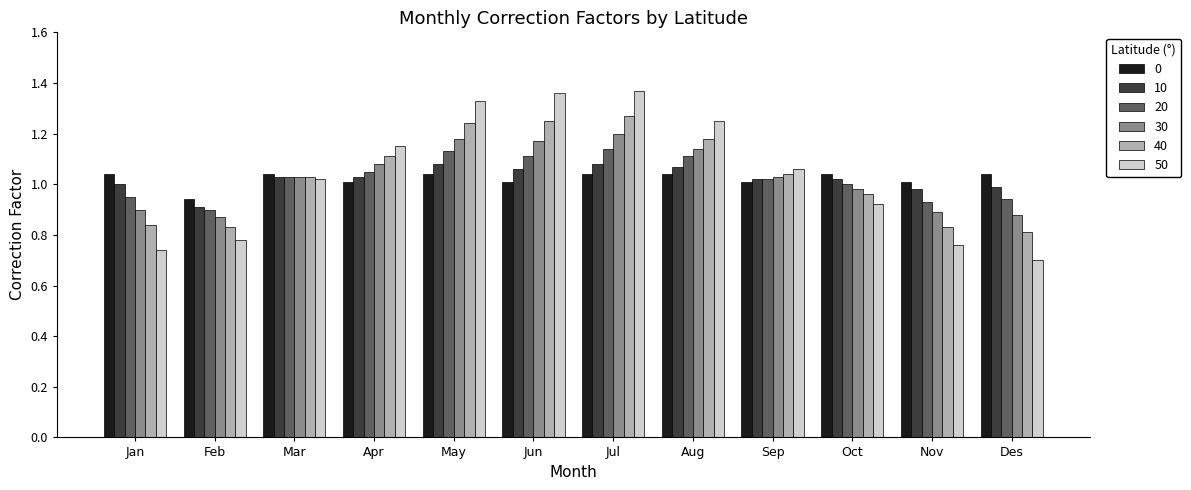

What is the difference between the highest and lowest values at Oct?

0.1